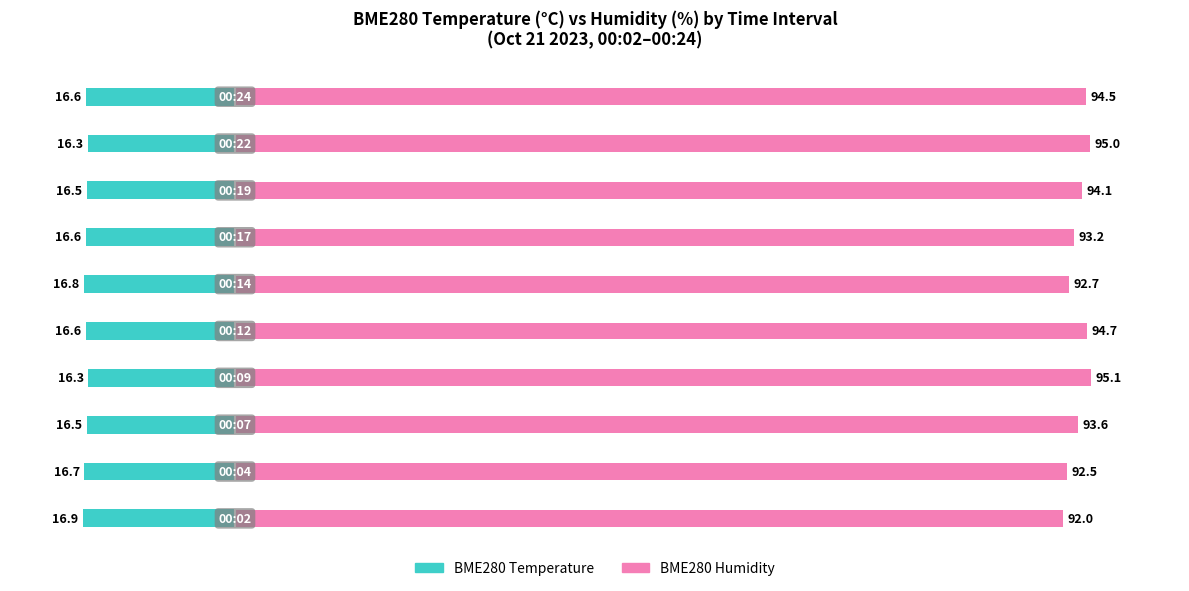

How many bars are there in total?

20